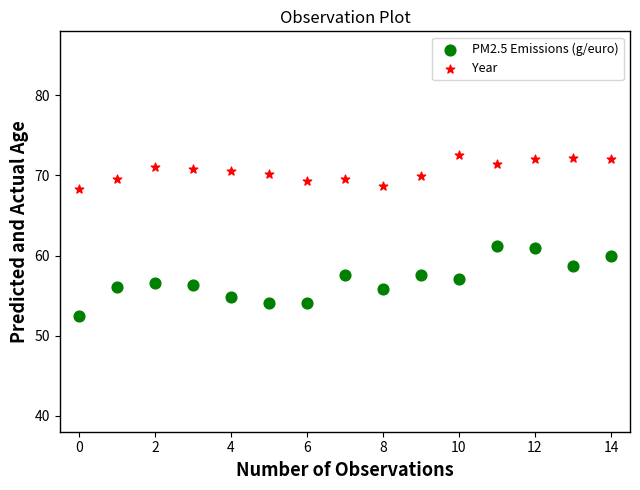

Which series has the widest spread of Y values?

PM2.5 Emissions (g/euro)